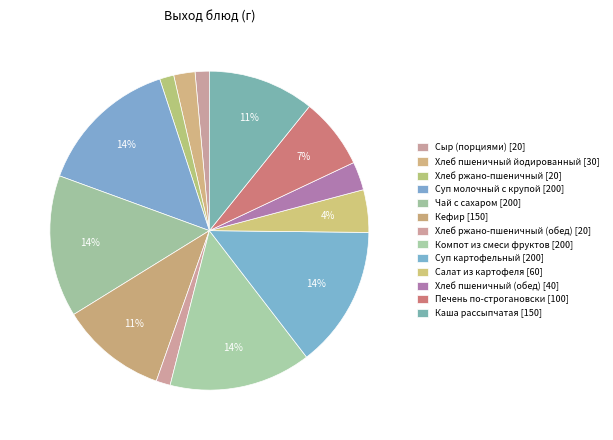

How many segments does this pie chart have?

13